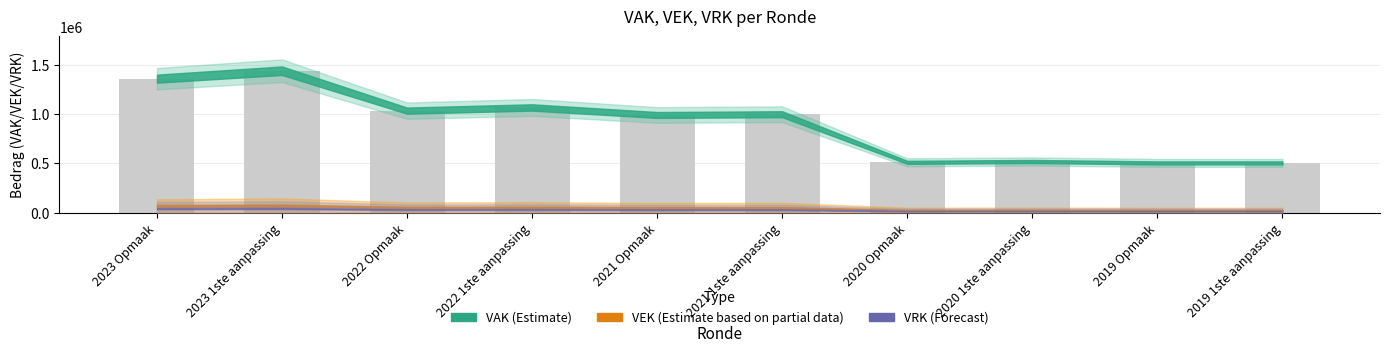

Does the chart contain any negative values?

No